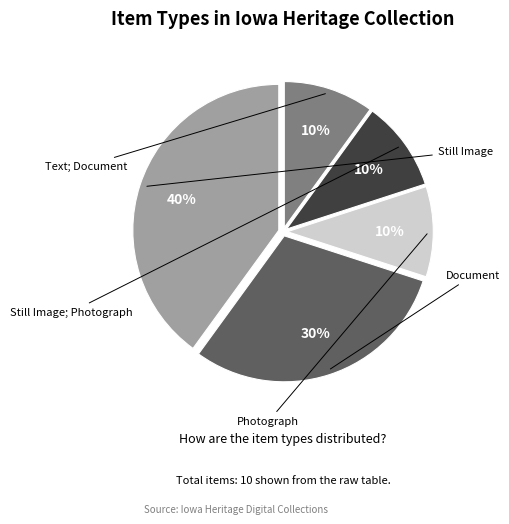

To the nearest percent, what is the difference between the Document and Photograph slice percentages?

20%